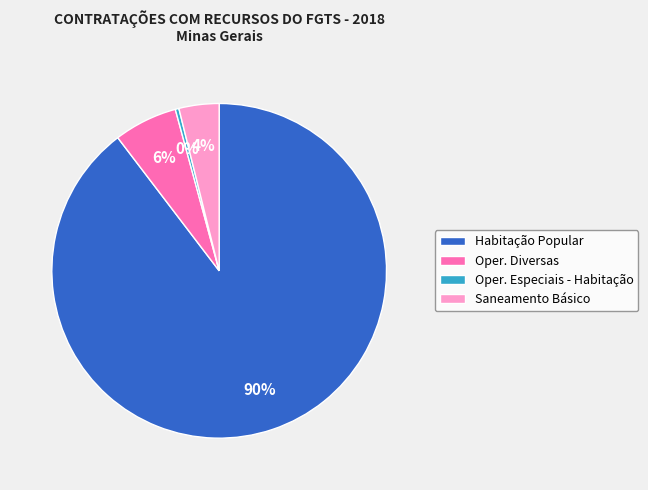

Which category has the biggest portion of the pie?

Habitação Popular